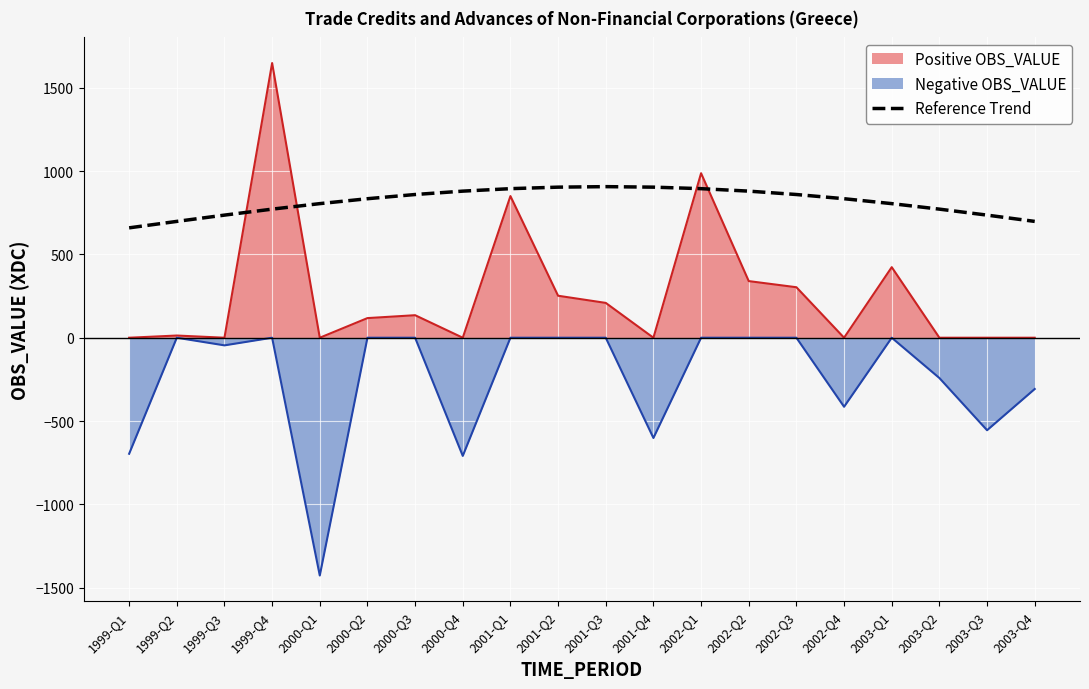

List the series in order of their peak value, lowest first.

Negative OBS_VALUE, Reference Trend, Positive OBS_VALUE